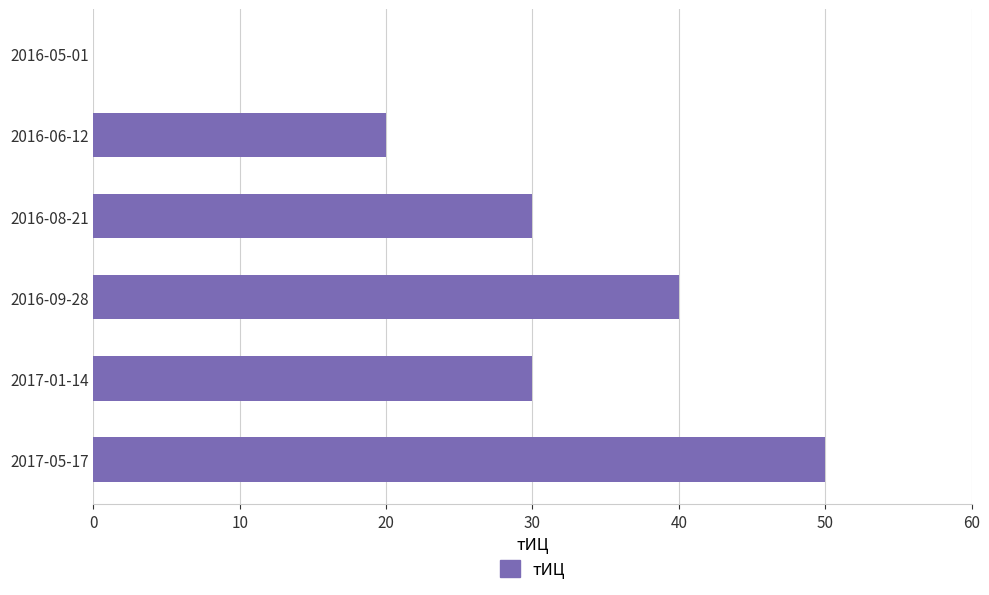

Between 2016-05-01 and 2016-08-21, which is larger?

2016-08-21